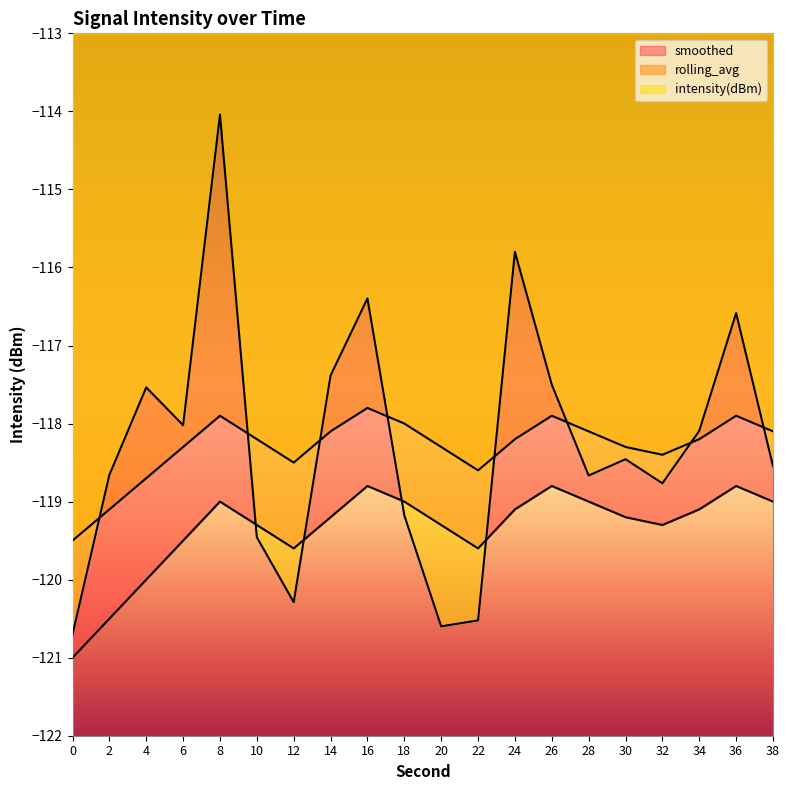

Is the value of rolling_avg at 28 greater than the value of smoothed at 22?

Yes